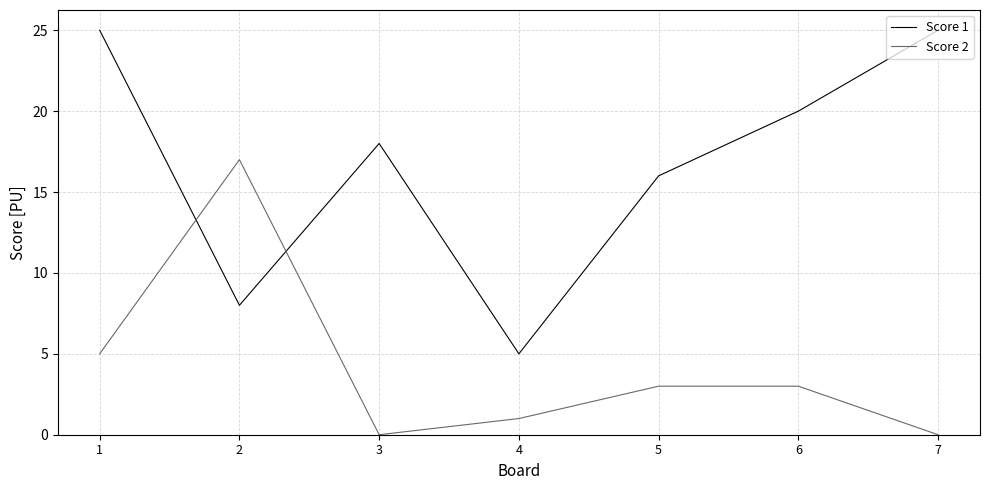

What is the greatest value displayed?

25